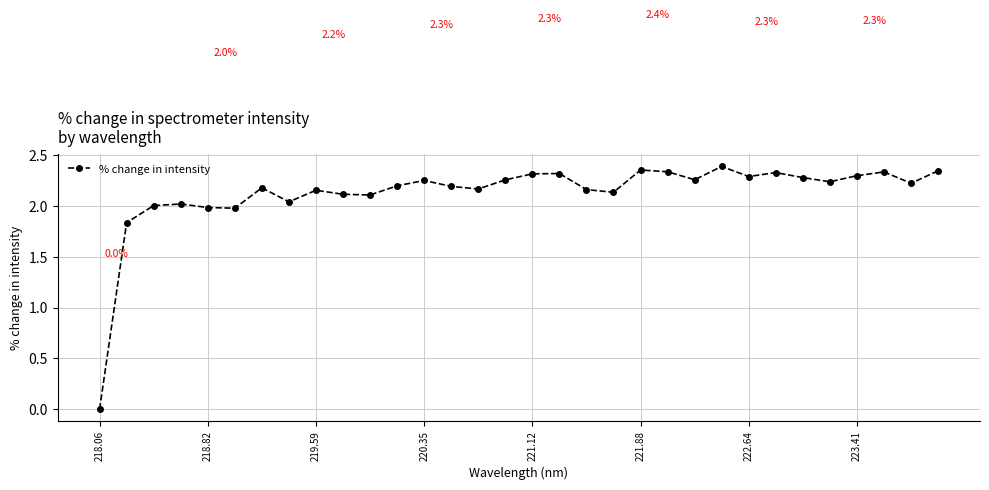

True or false: the data has more than 1 interior local peaks.

True